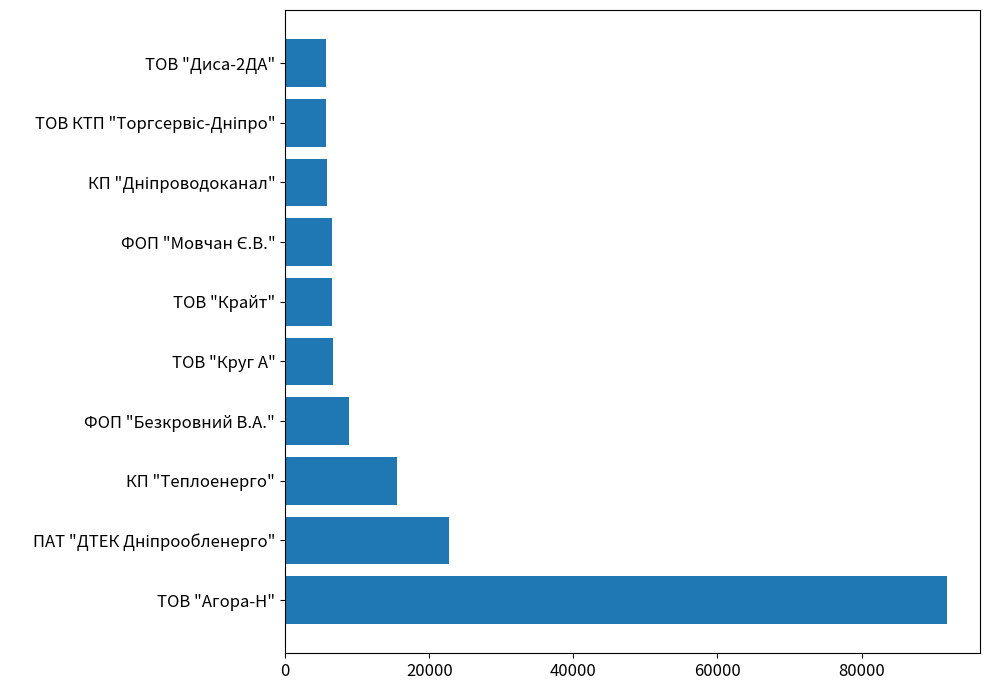

The chart shows a value of 25437.7 at КП "Теплоенерго". True or false?

False